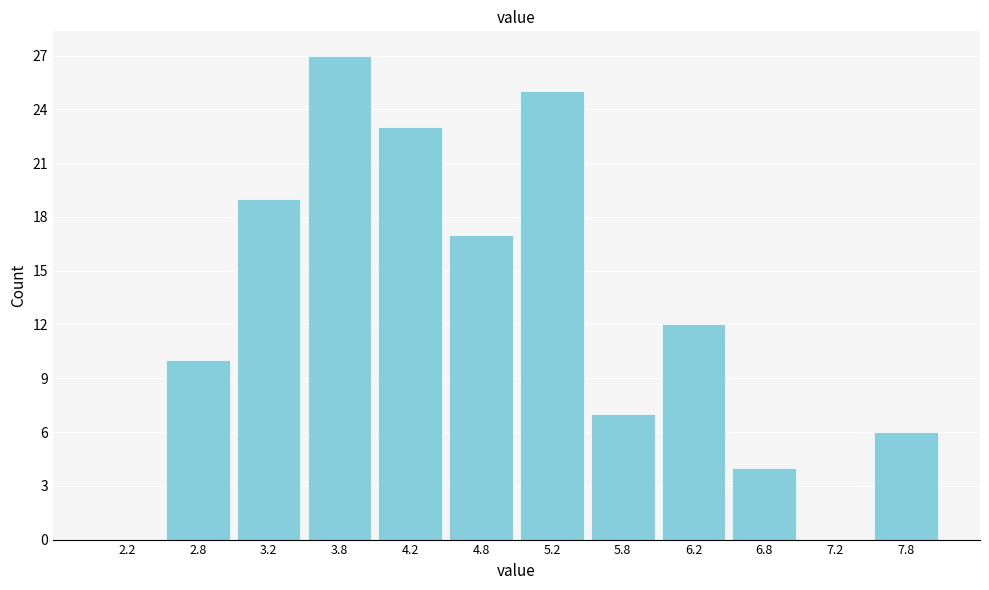

How tall is the bar that spans 5.0 to 5.5 on the x-axis? The values are not printed on the chart, so give them approximately, as read against the axis.

25